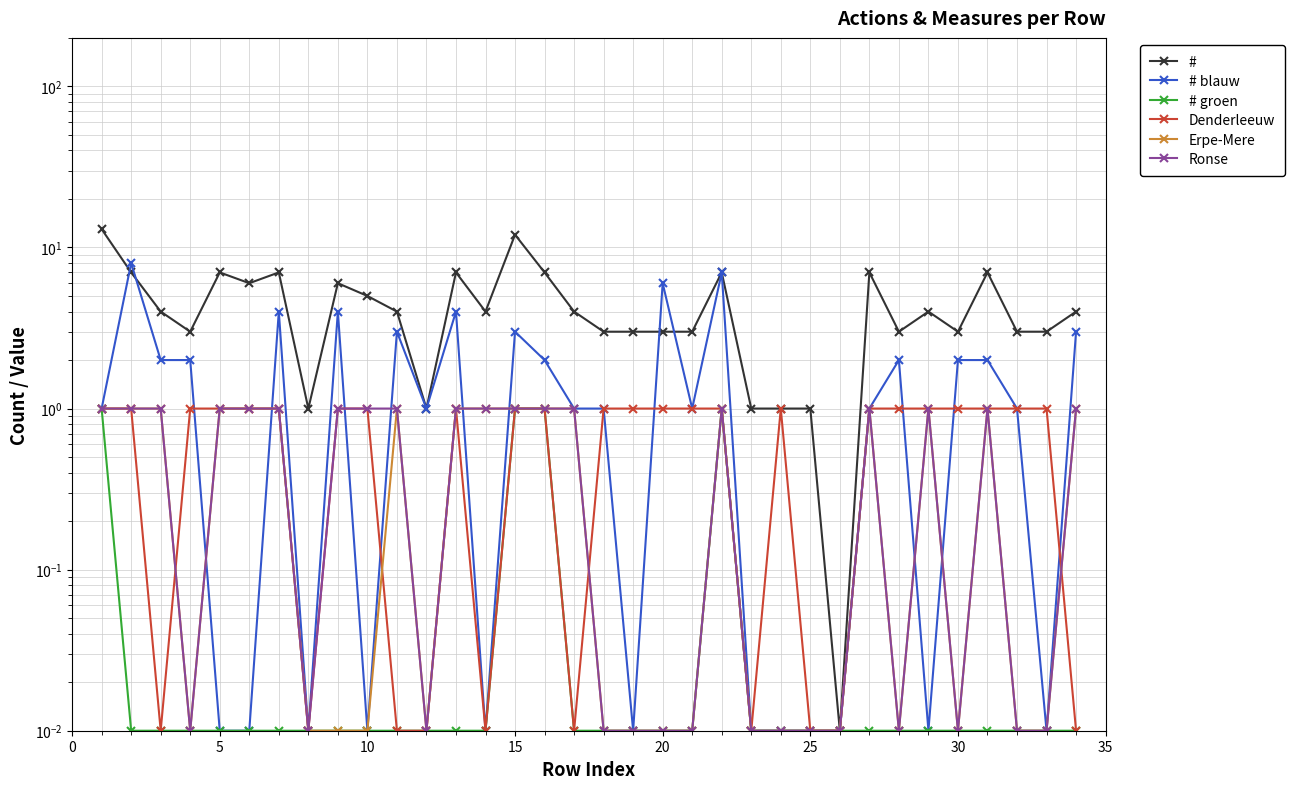

Does the chart display data point markers on the line(s)?

Yes